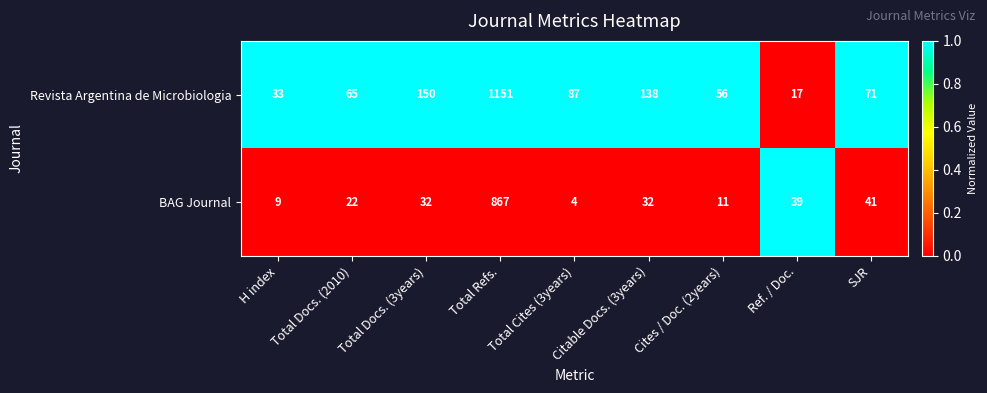

At SJR, list the series in order from largest to smallest.

Revista Argentina de Microbiologia, BAG Journal